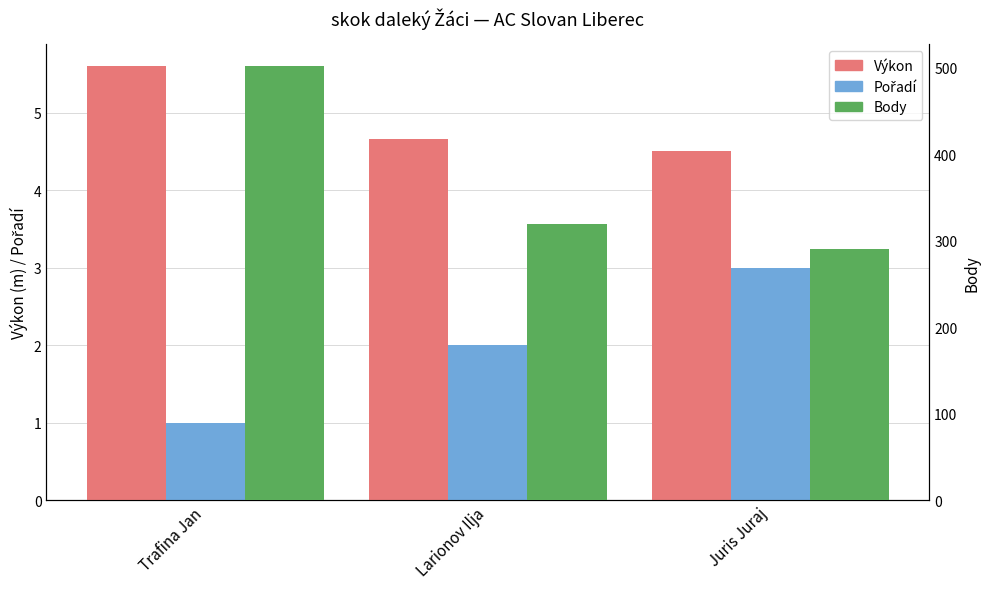

How many groups of bars are there?

3